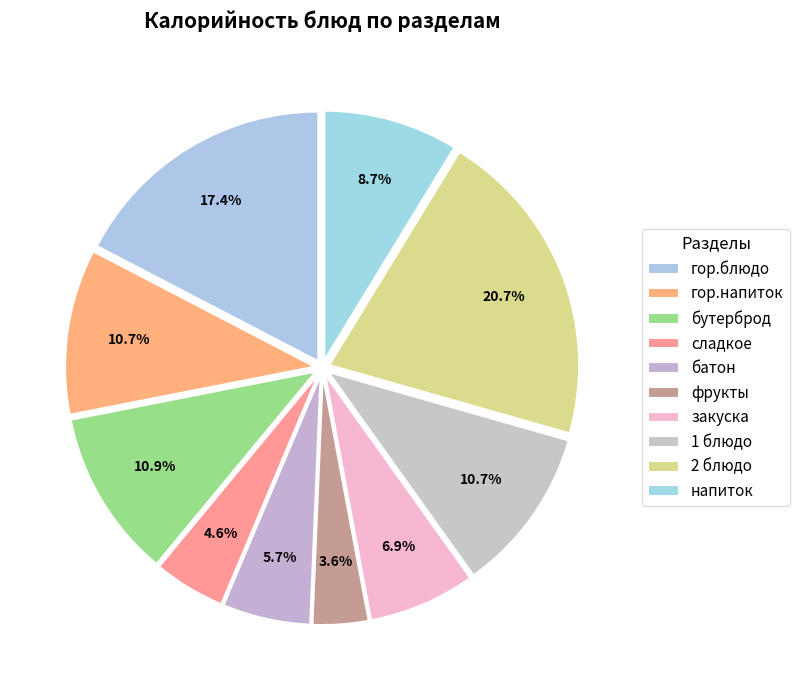

True or false: батон accounts for 12% of the total.

False